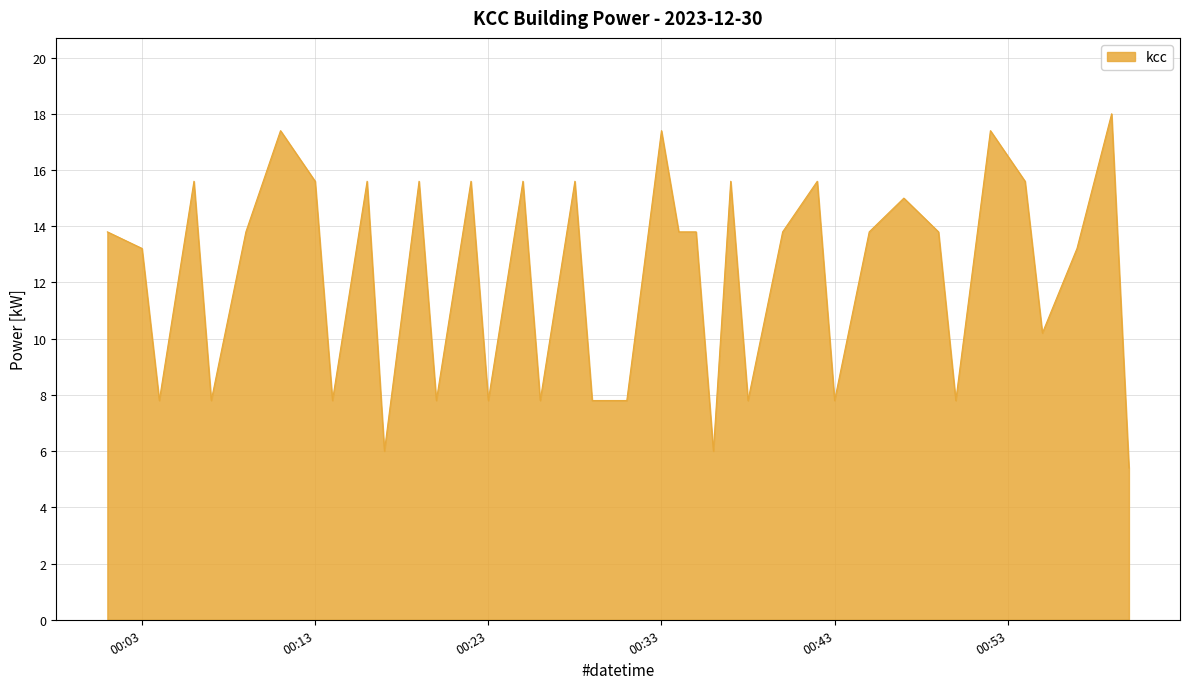

Count the number of values greater than 13.

24